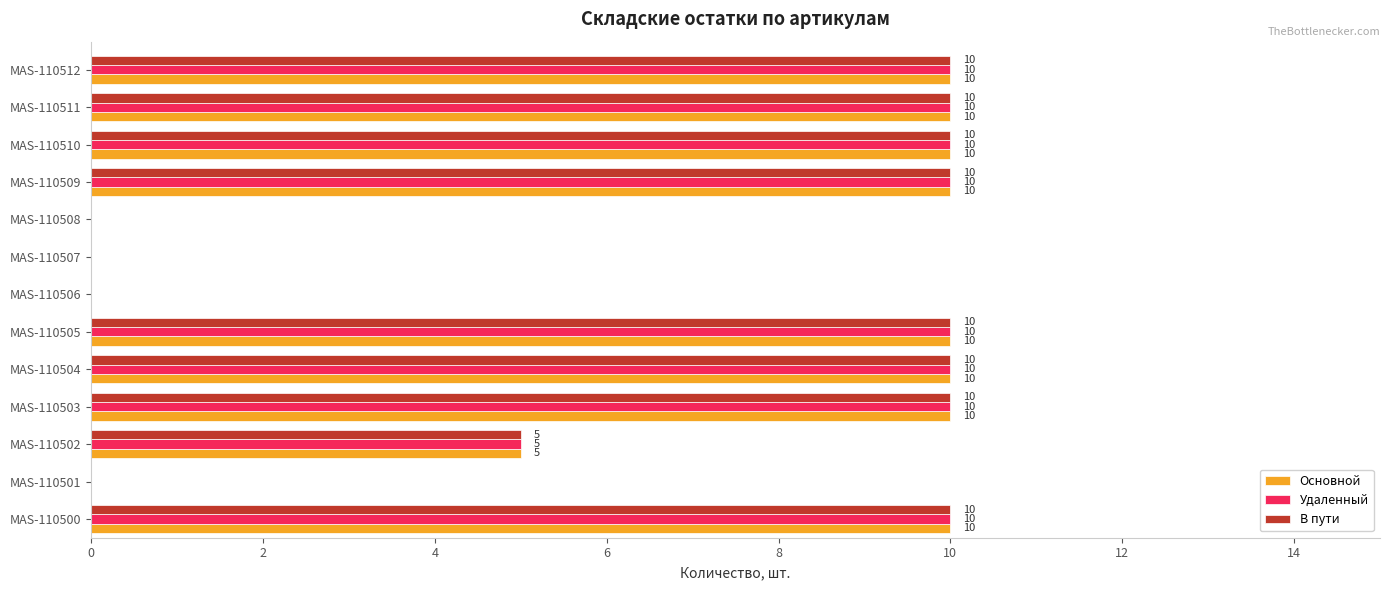

At which label is Основной closest to 5?

MAS-110502